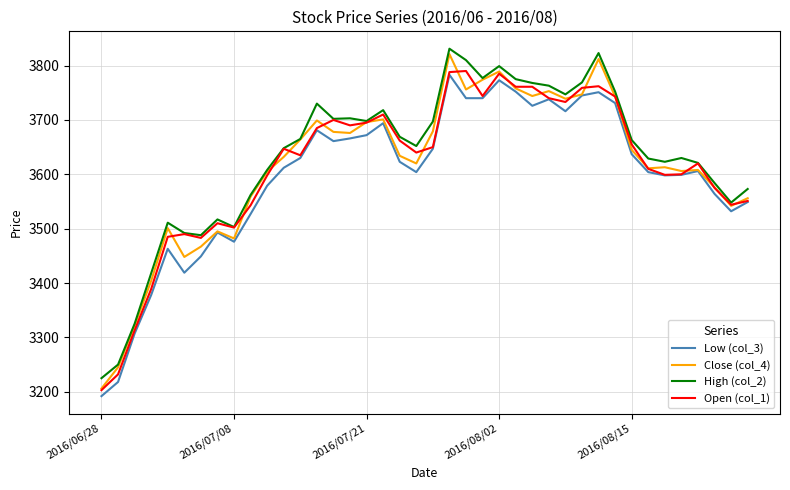

Which series has the widest spread of values?

Close (col_4)